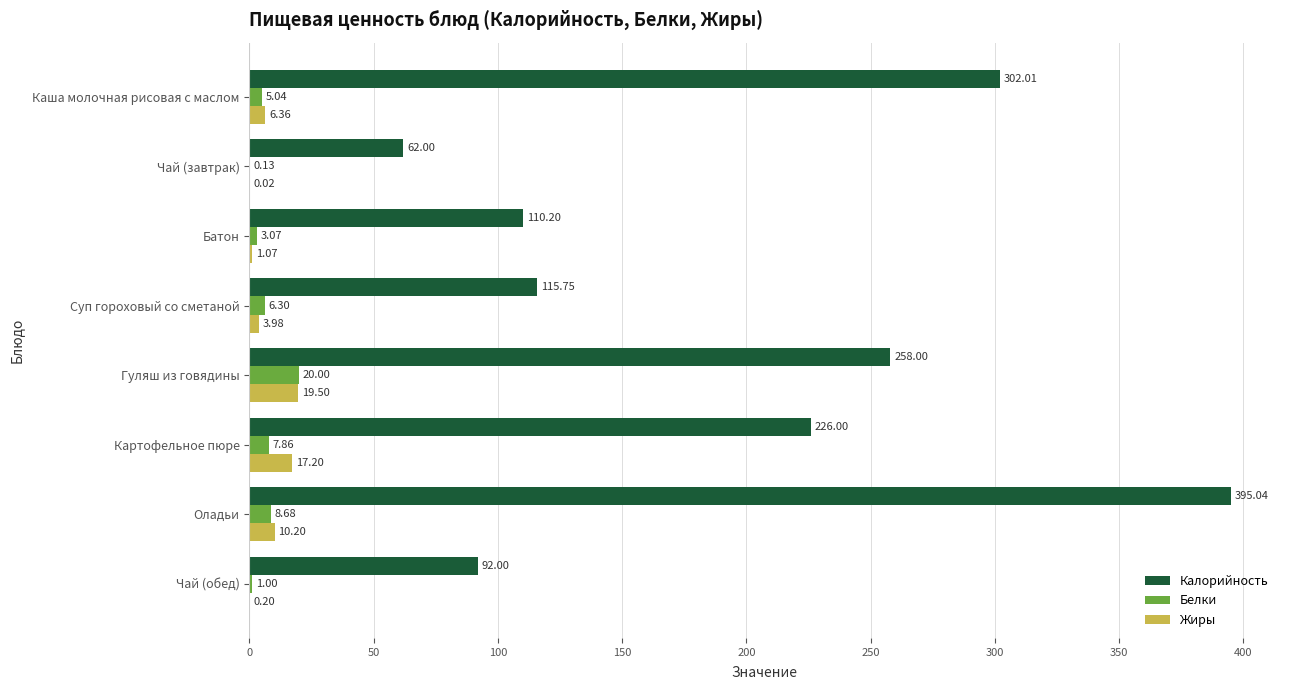

At which category is the sum across all series the highest?

Оладьи